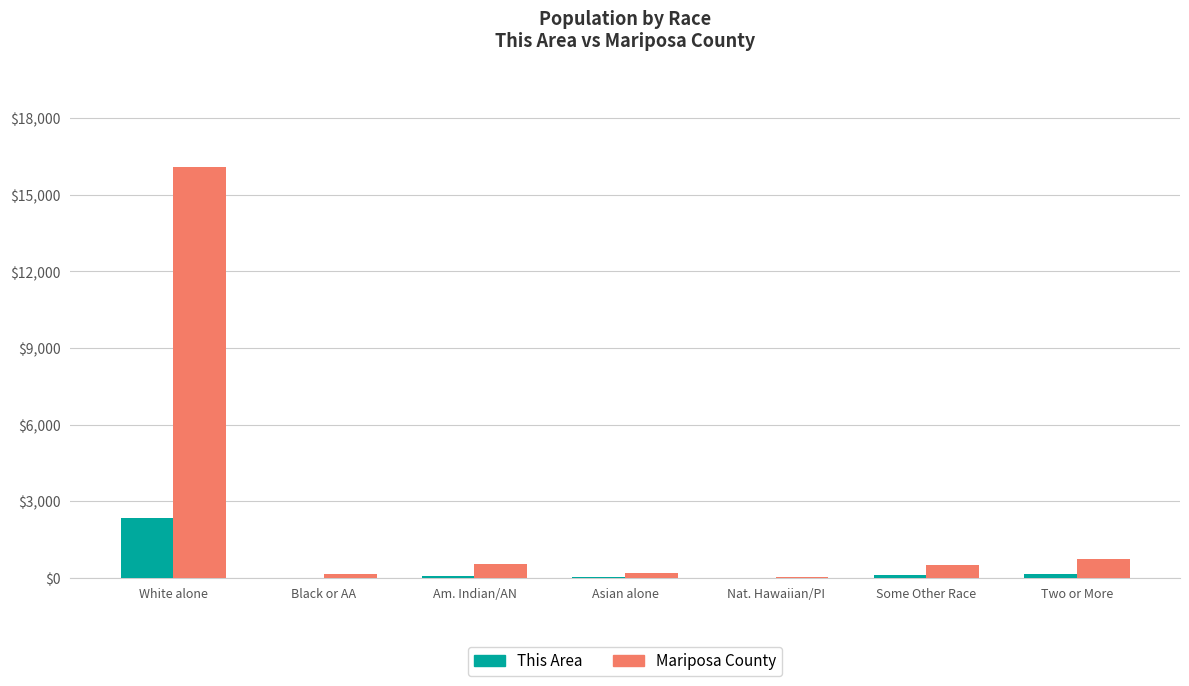

Which series has the largest total across all categories?

Mariposa County